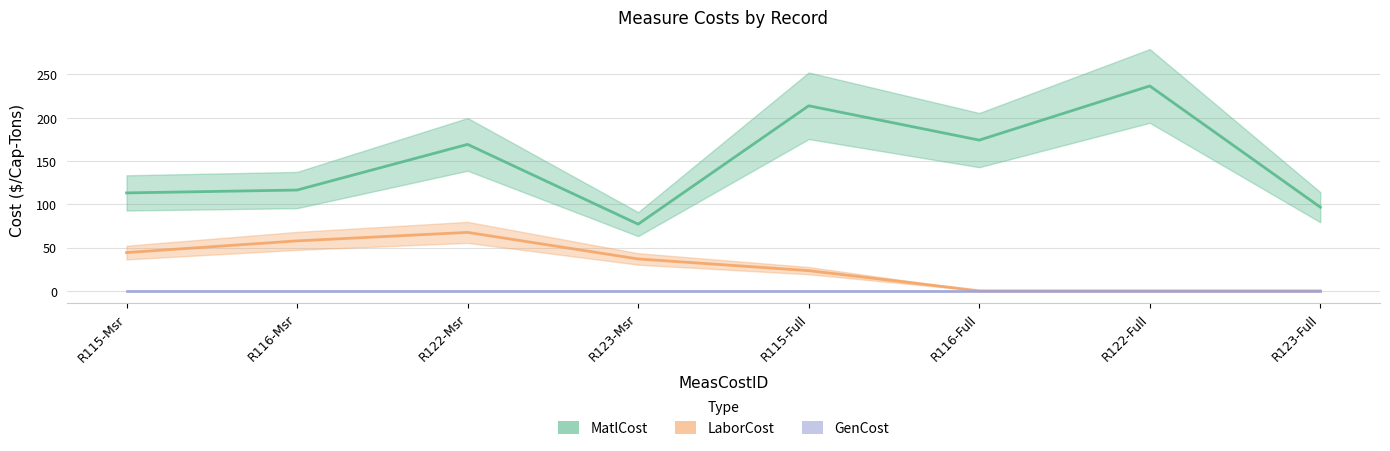

Which category has the lowest value across all series?

R116-Full